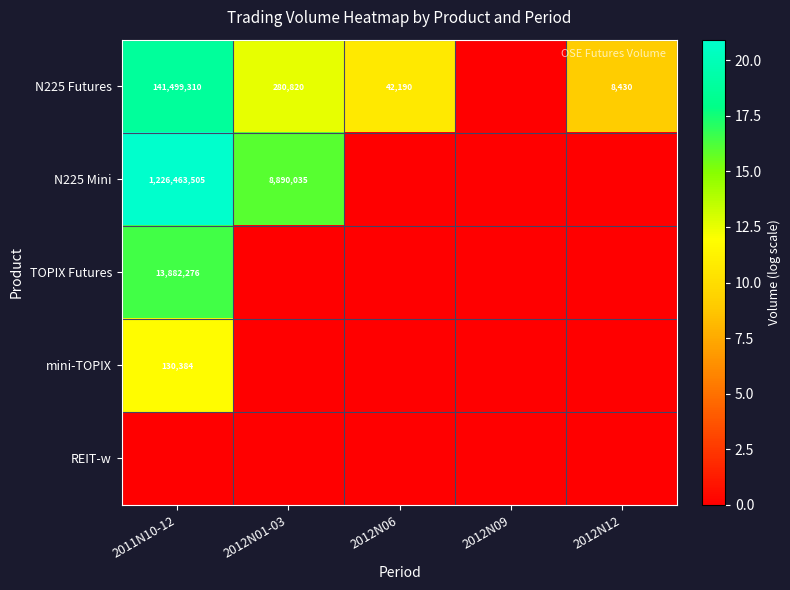

The mini-TOPIX series shows 130384 at 2011N10-12. True or false?

True